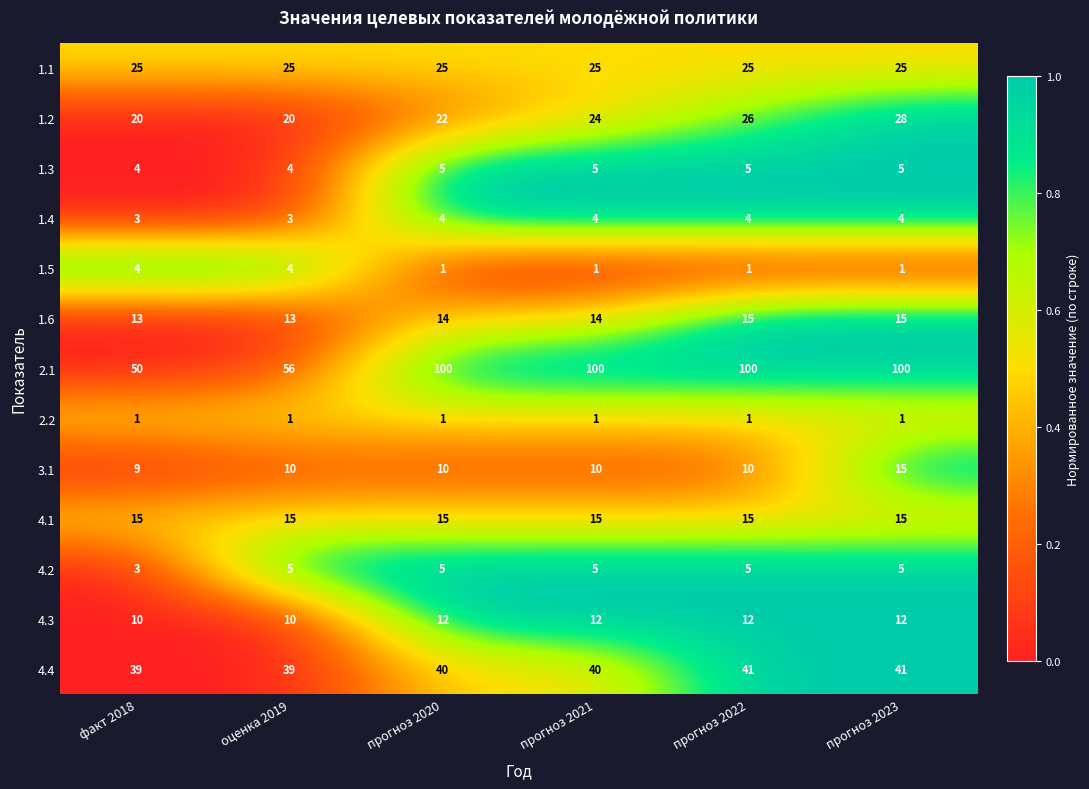

What is the sum of the 2.1 values at прогноз 2023 and оценка 2019?

156